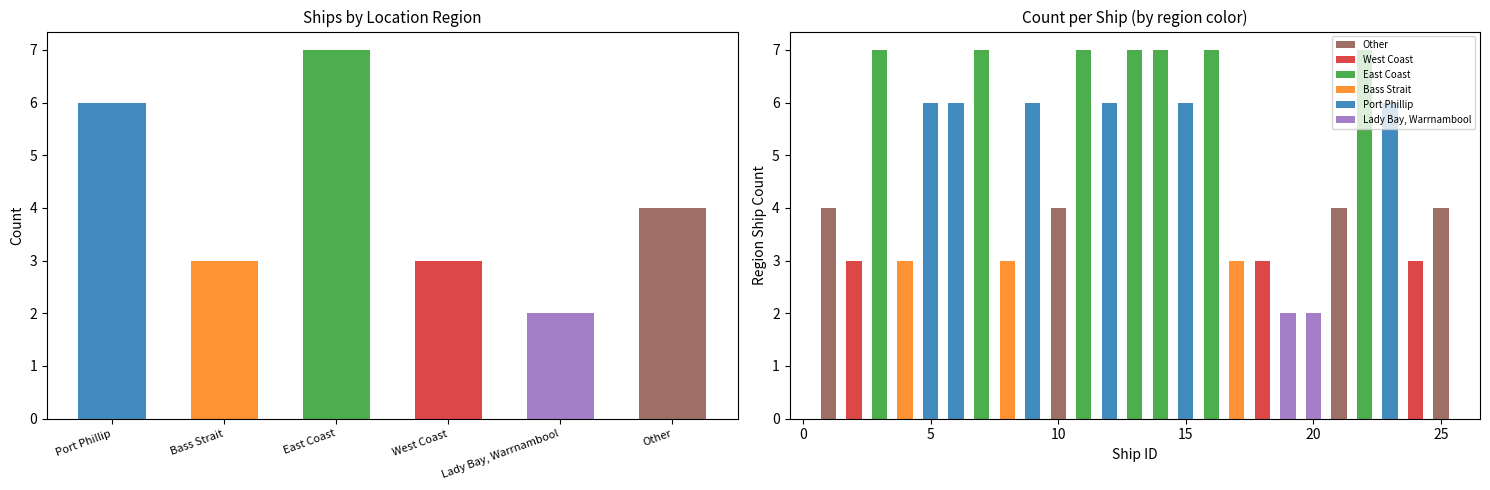

What is the sum of all values?

25